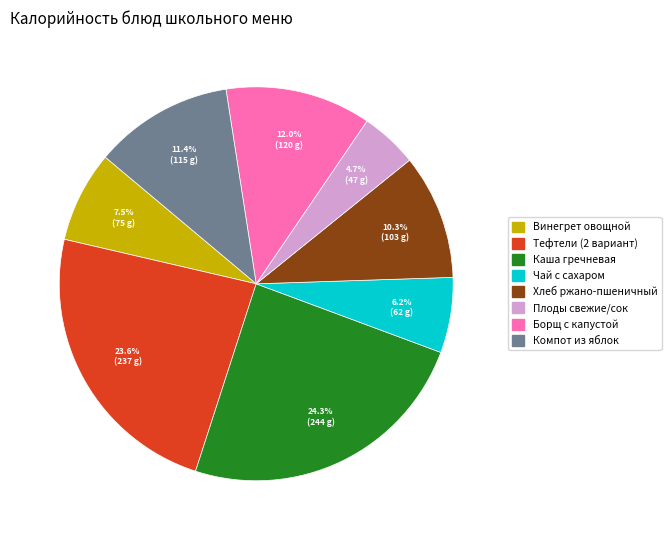

Which has a higher value, Тефтели (2 вариант) or Борщ с капустой?

Тефтели (2 вариант)